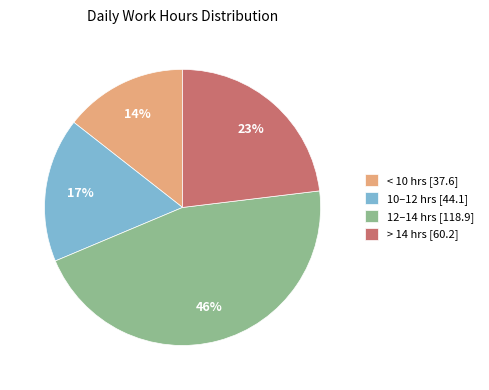

What percentage is the 12–14 hrs [118.9] slice, to the nearest percent?

46%